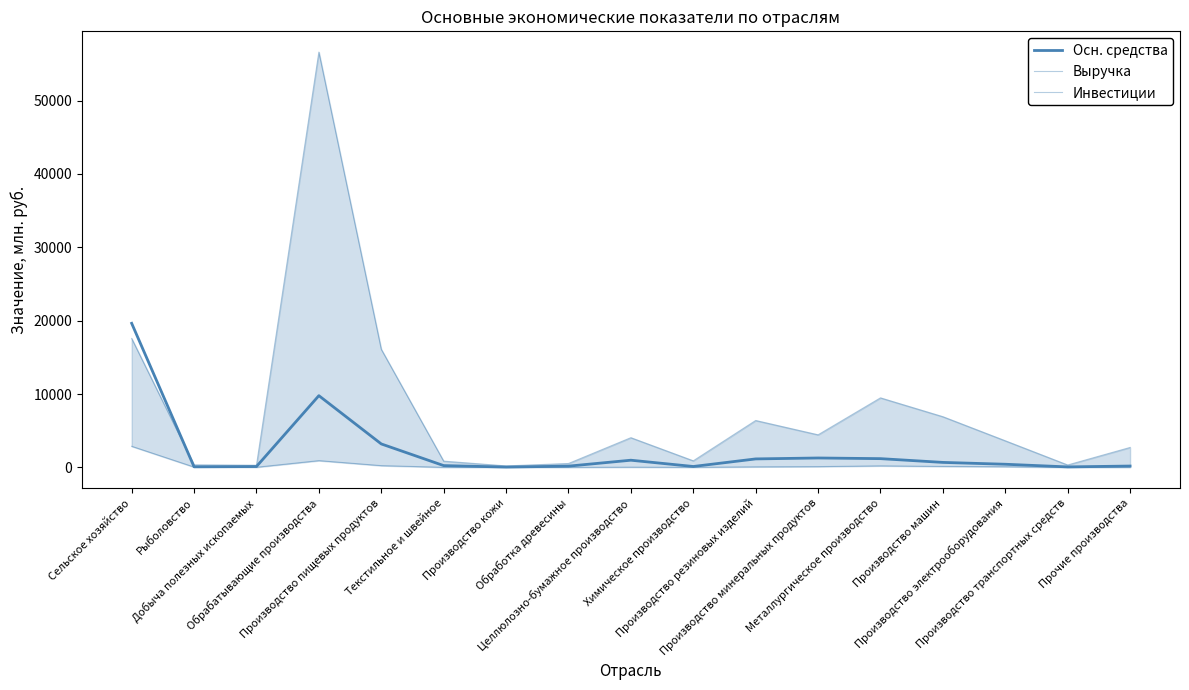

How many intersections are there between Выручка and Осн. средства?

1